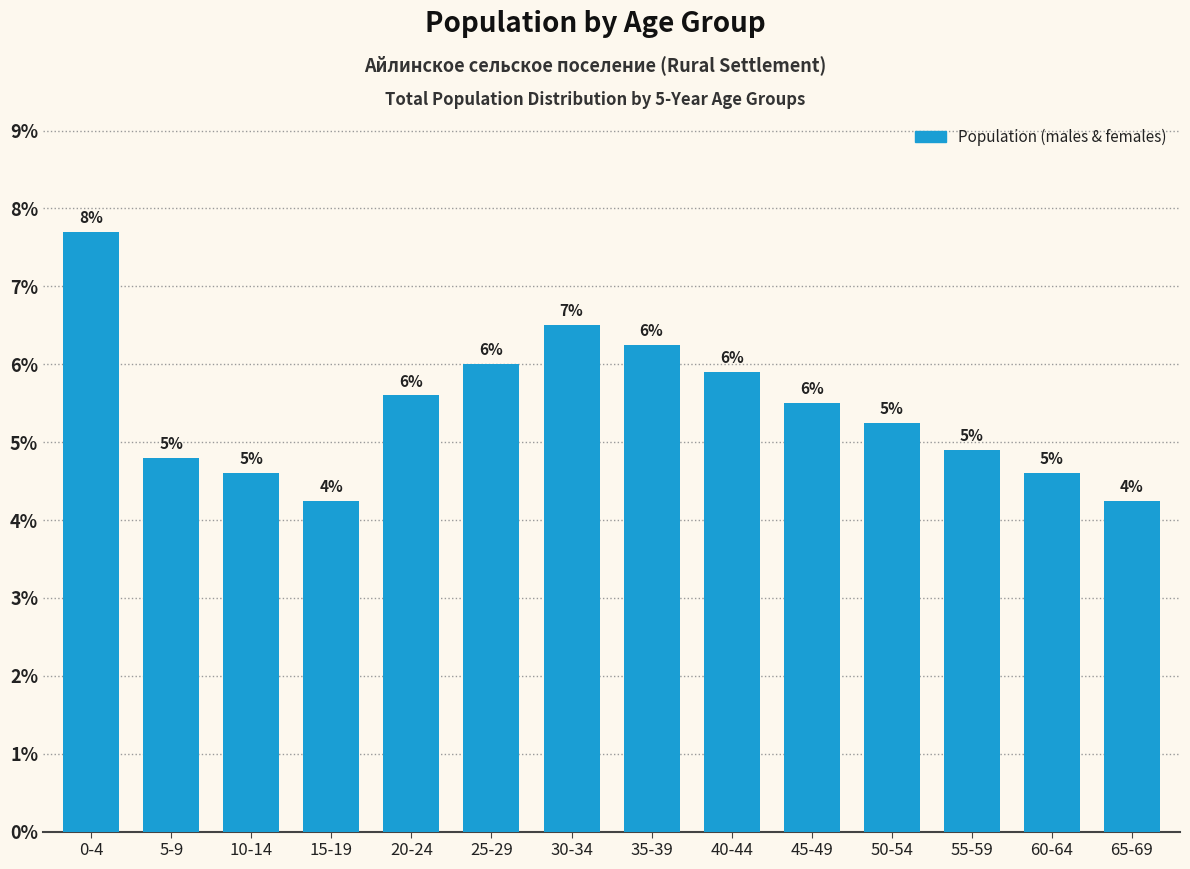

Are the bars horizontal?

No